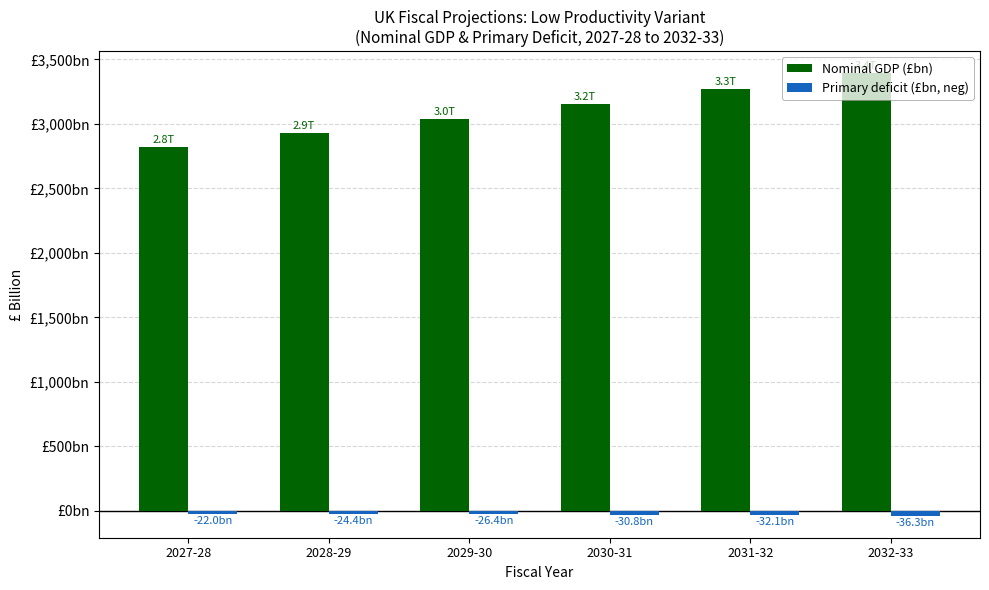

Reading left to right, list all the values displayed in this chart.

Nominal GDP (£bn): 2817.5	2926.9	3039.9	3154.8	3271.6	3391.8
Primary deficit (£bn, neg): -22.0	-24.4	-26.4	-30.8	-32.1	-36.3